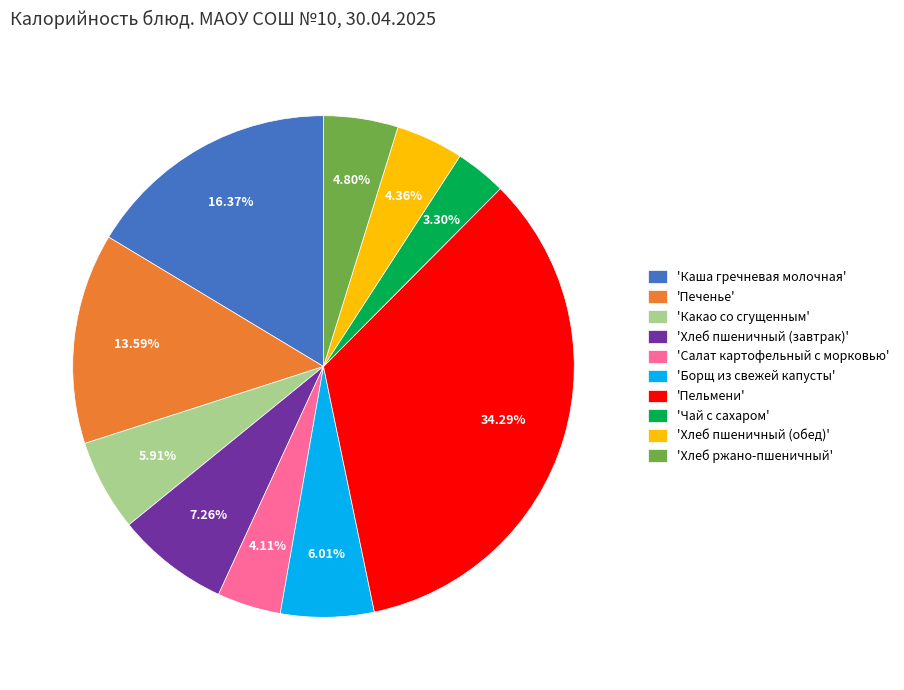

Which category has the smallest portion of the pie?

'Чай с сахаром'